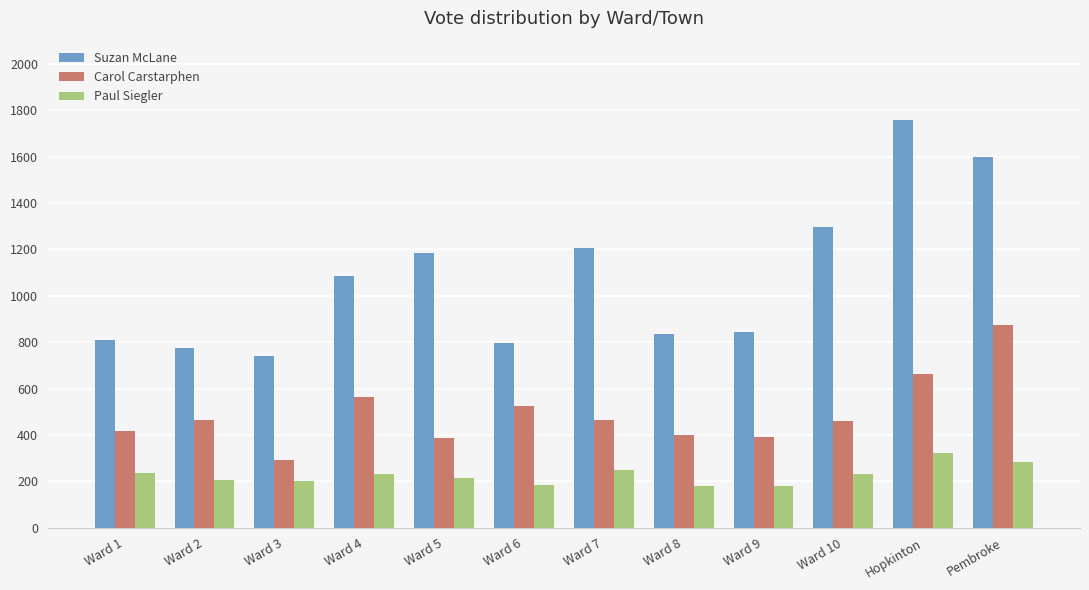

Which series changed the most between Ward 3 and Pembroke?

Suzan McLane